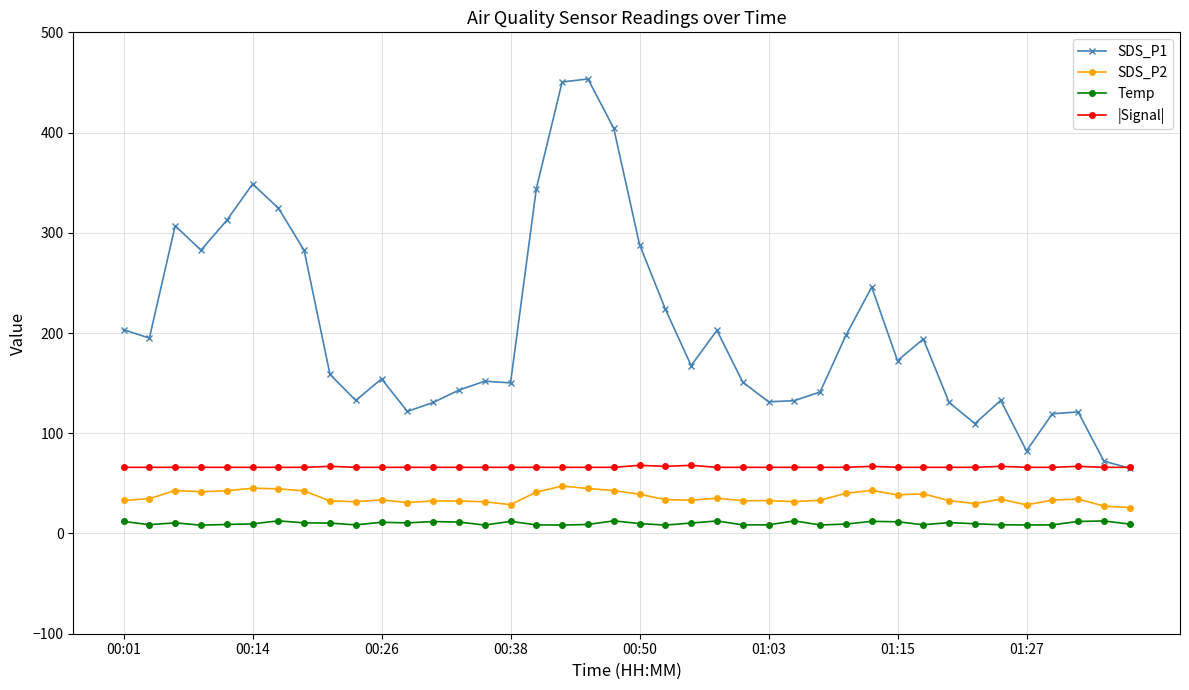

What is the value of the |Signal| point at the 13th from the left?

66.0